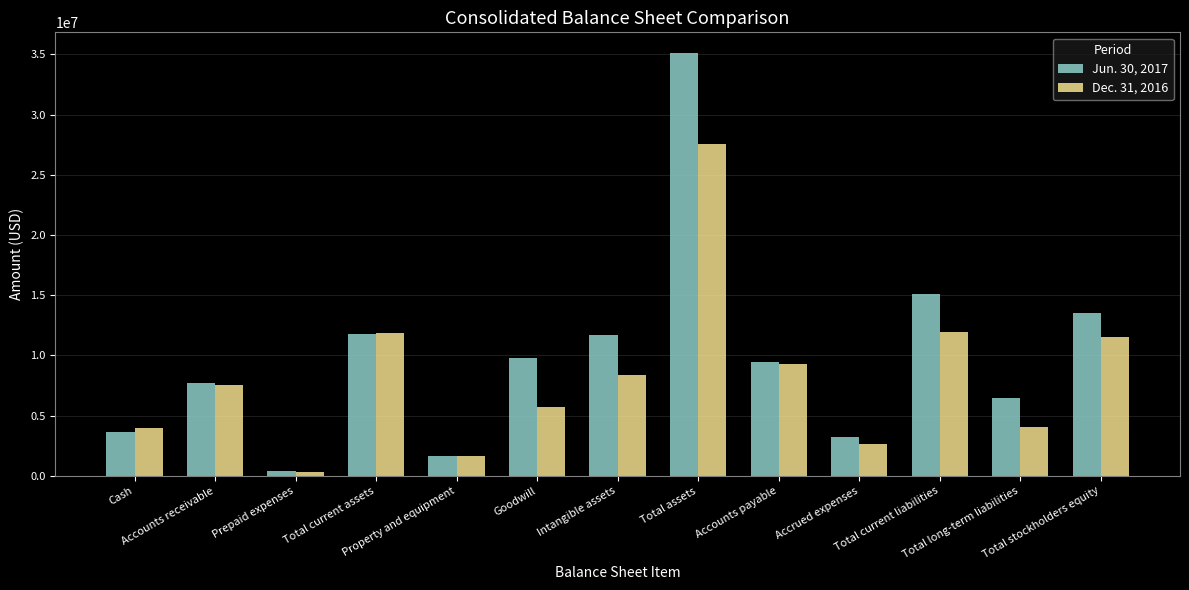

Which series has the widest spread of values?

Jun. 30, 2017